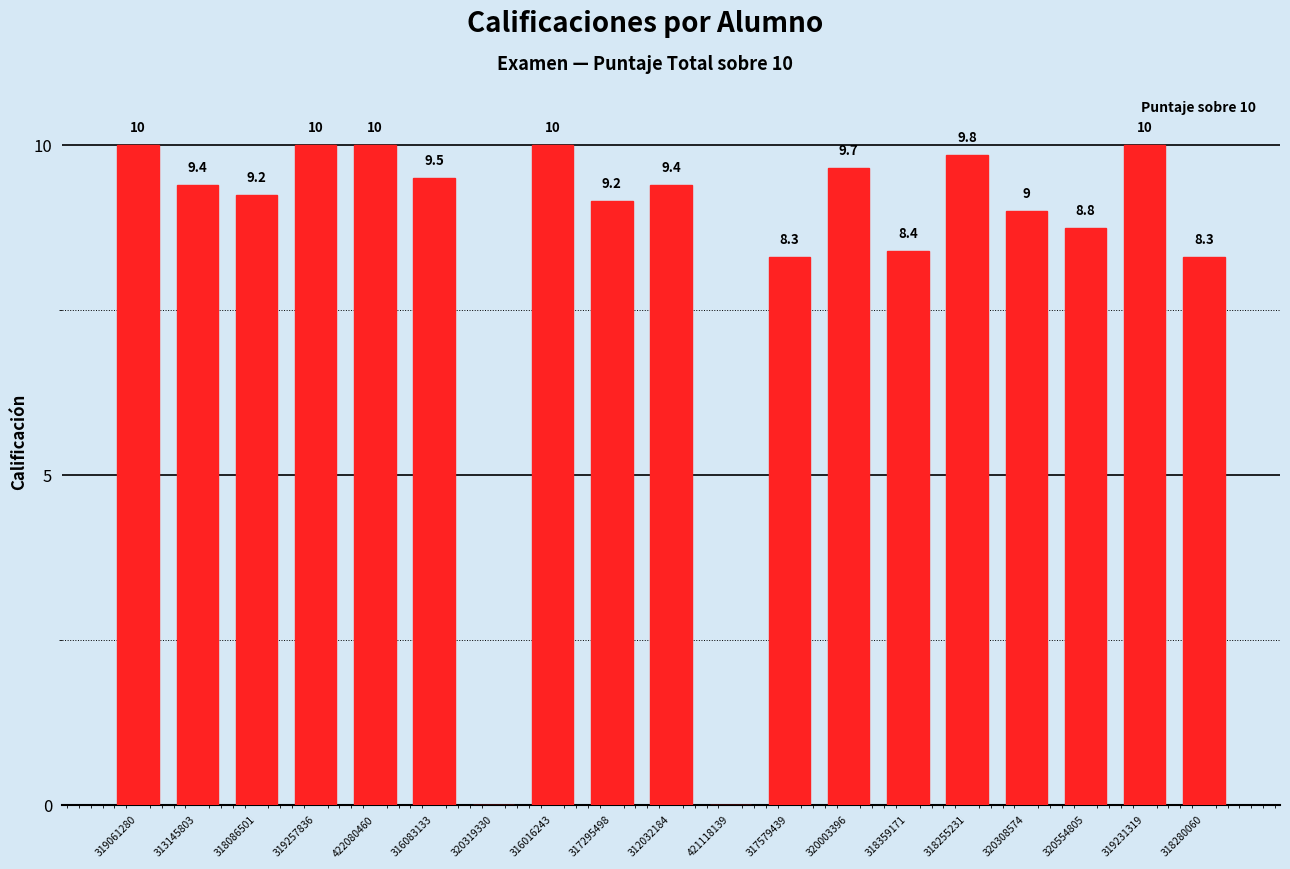

How many positive values are there?

17